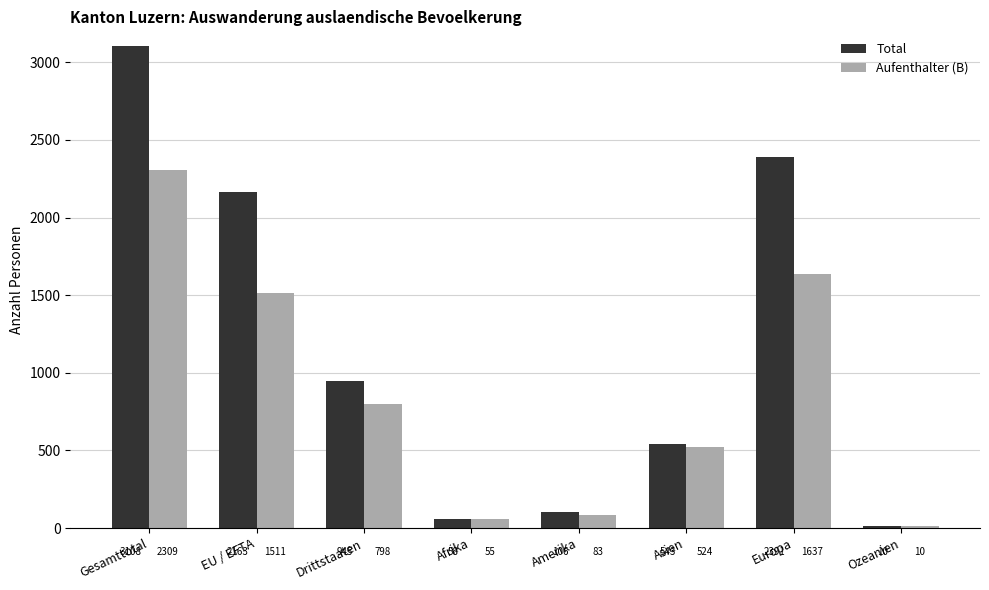

Reading left to right, what are all the values shown in this chart?

Total: Gesamttotal=3108	EU / EFTA=2163	Drittstaaten=945	Afrika=58	Amerika=106	Asien=543	Europa=2391	Ozeanien=10
Aufenthalter (B): Gesamttotal=2309	EU / EFTA=1511	Drittstaaten=798	Afrika=55	Amerika=83	Asien=524	Europa=1637	Ozeanien=10